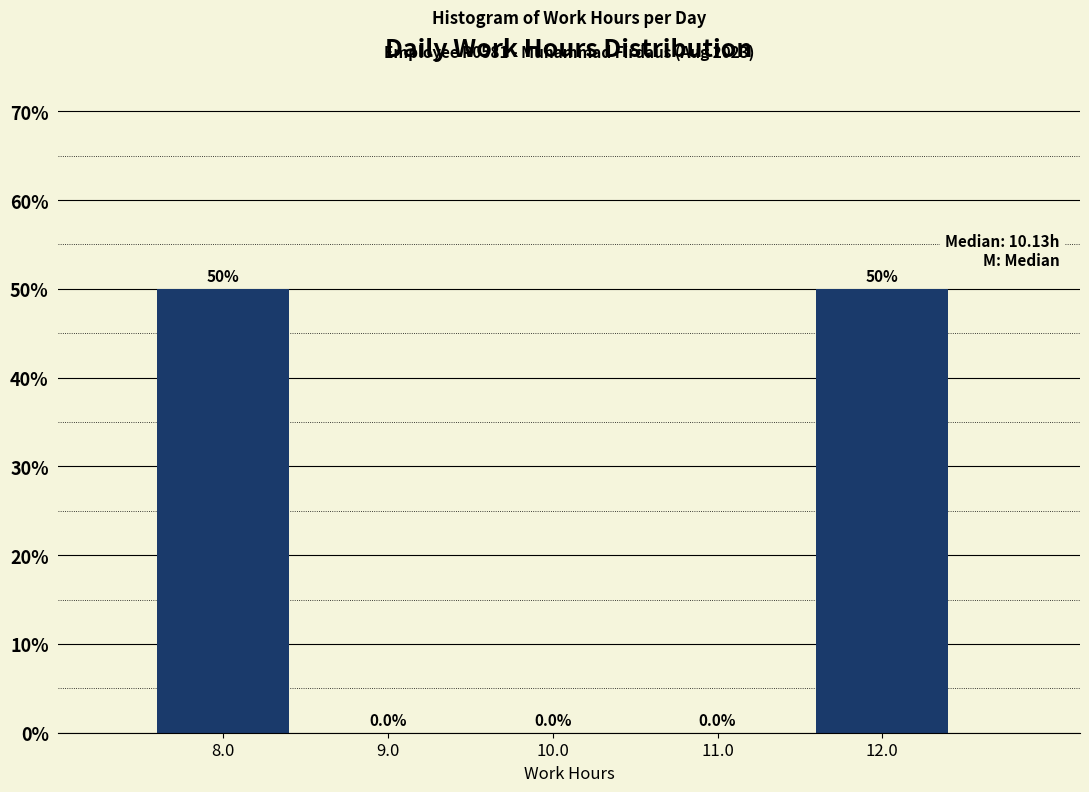

What is the height of the bar covering 7.5 to 8.5 on the x-axis?

50.0